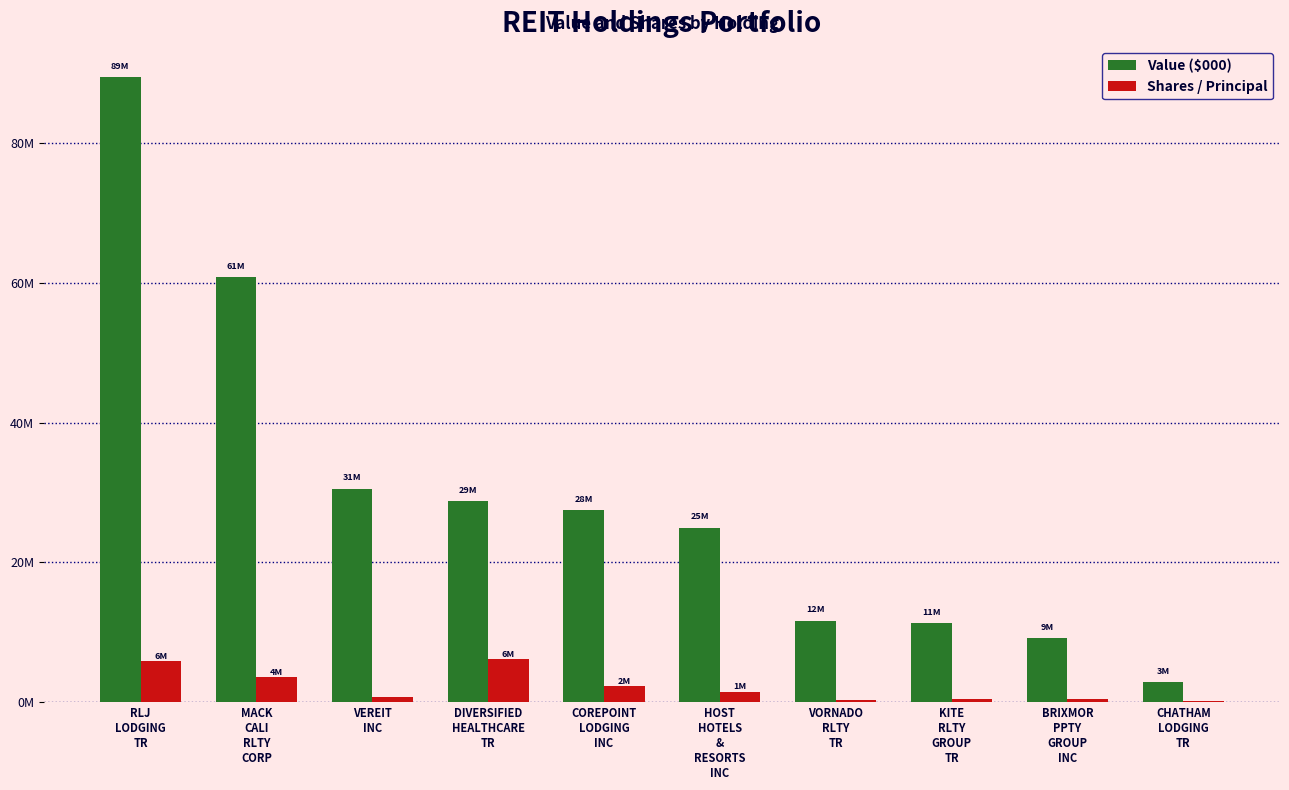

What are all the series names shown in the legend?

Value ($000), Shares / Principal